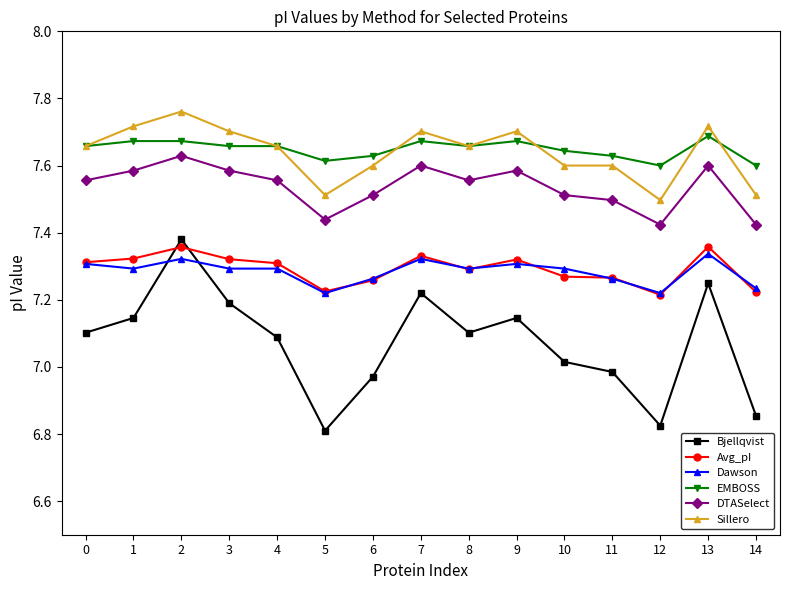

What is the total value across all series at 9?

44.7